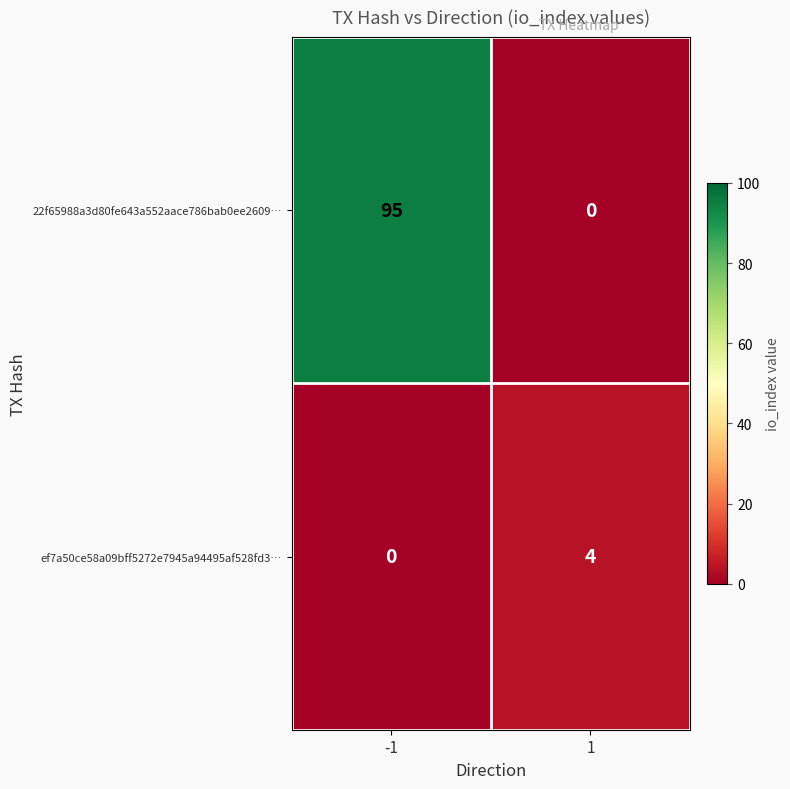

Is it true that 22f65988a3d80fe643a552aace786bab0ee2609… equals 64 at 1?

False